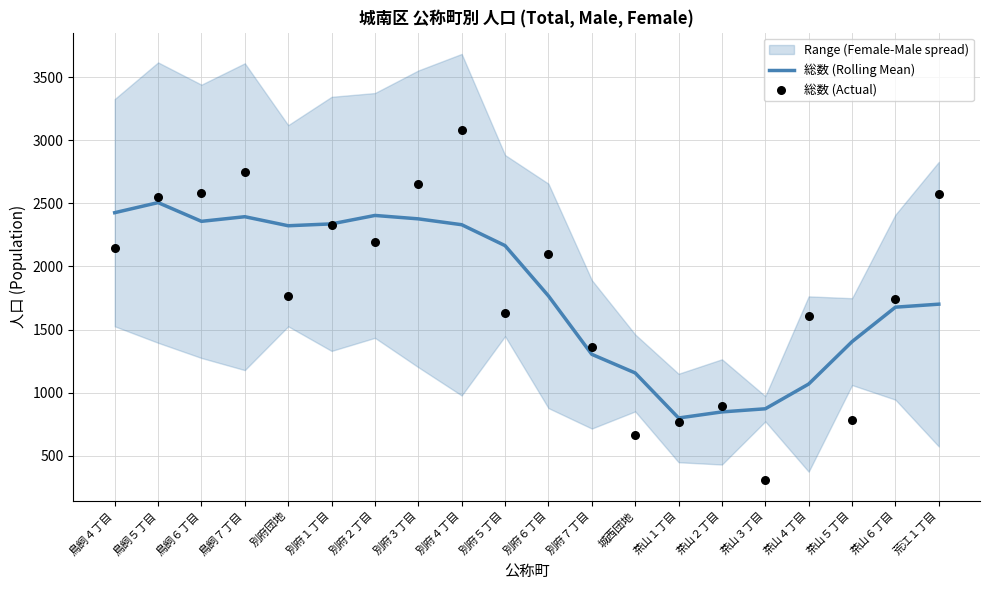

Which series contains the lowest Y value?

総数 (Actual)